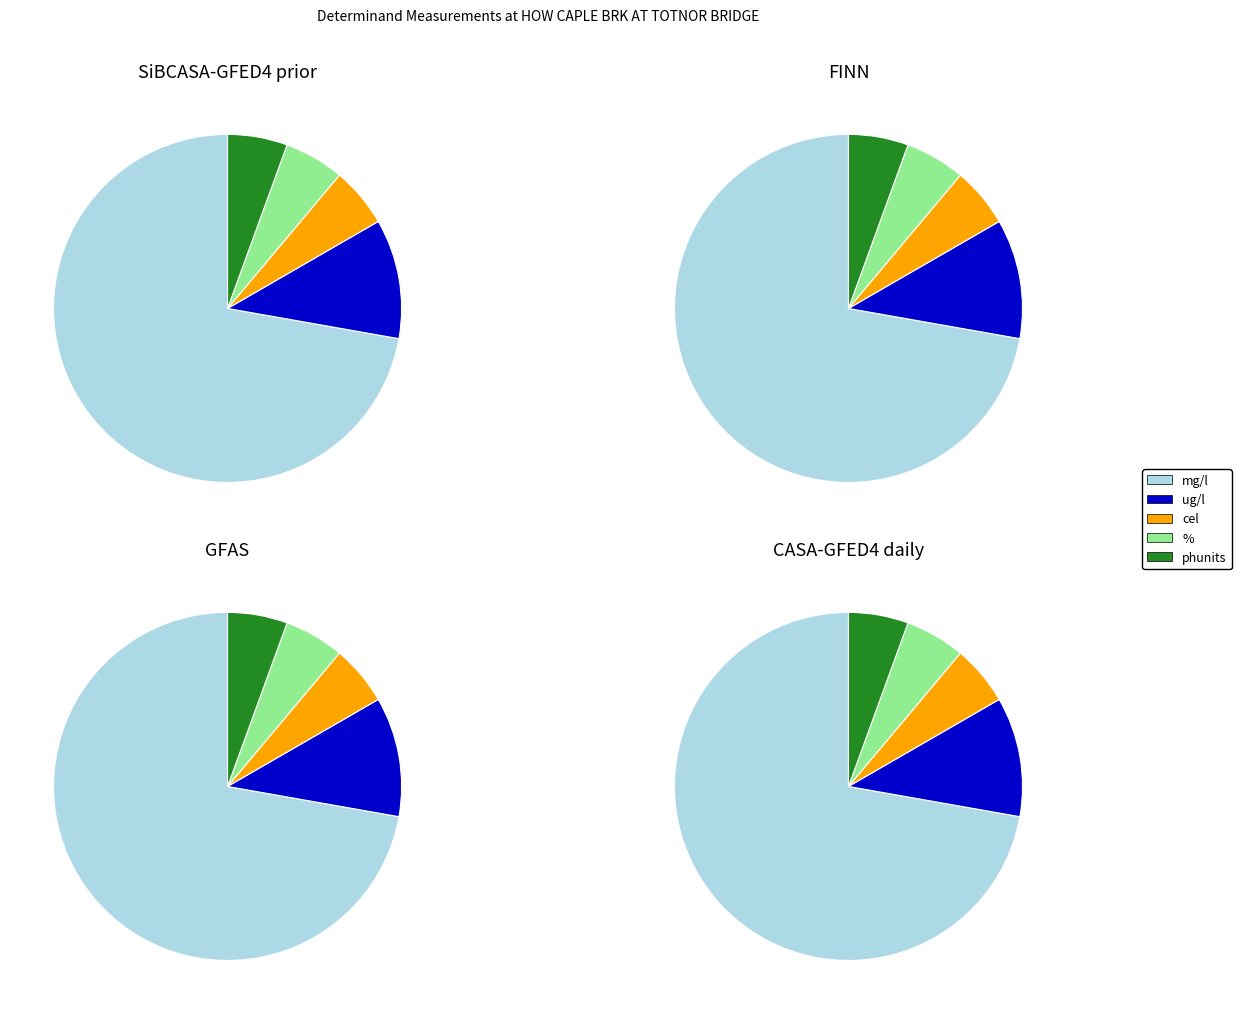

The Hardness slice represents 68% of the pie. True or false?

False